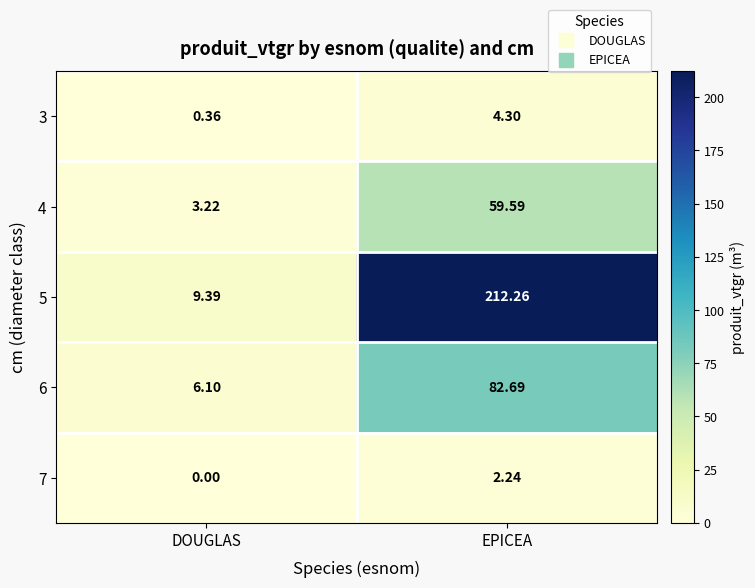

Where is 7 nearest to the value 1?

DOUGLAS